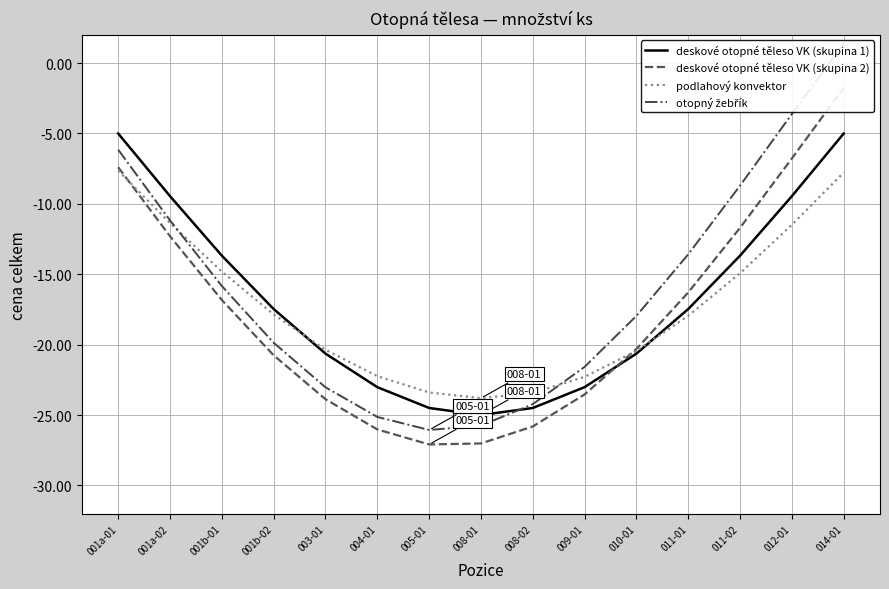

Which series changed the most between 004-01 and 014-01?

otopný žebřík